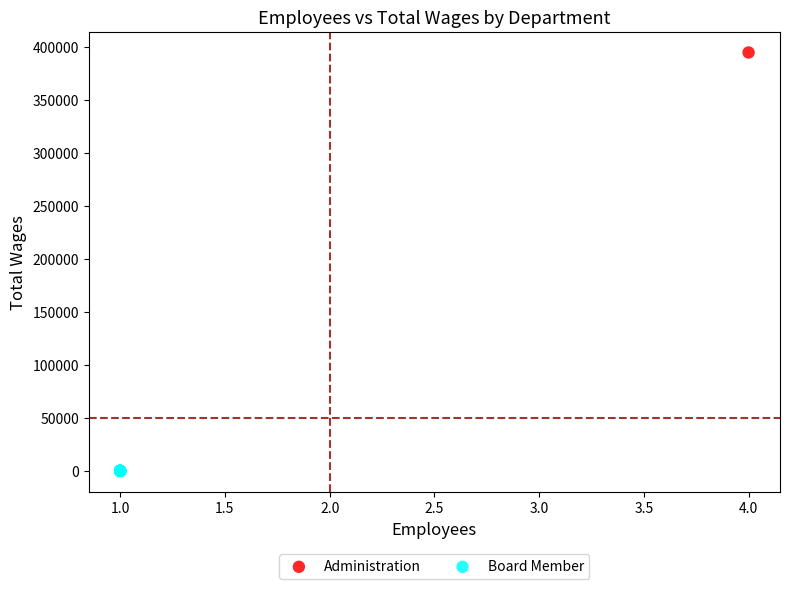

What are all the series names shown in the legend?

Administration, Board Member